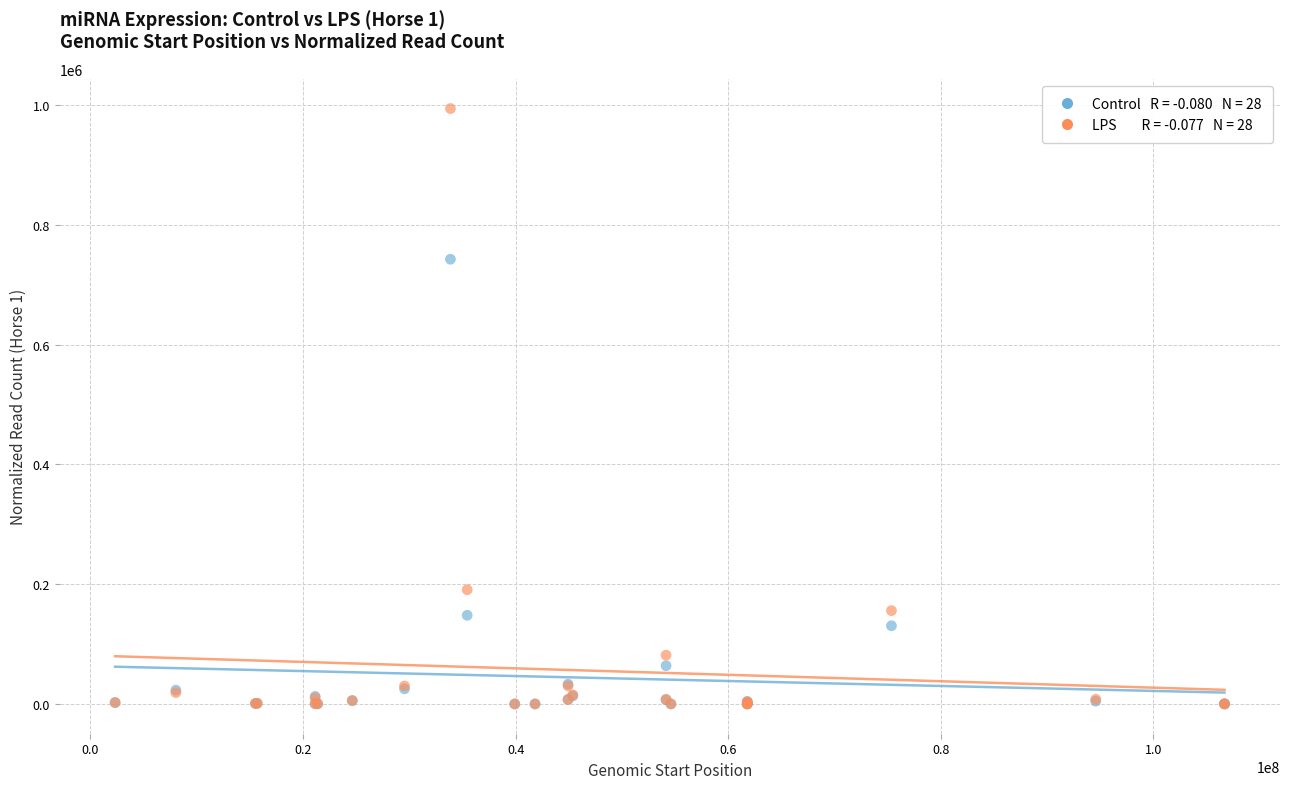

Across all series, what Y value is closest to 497090?

742587.3